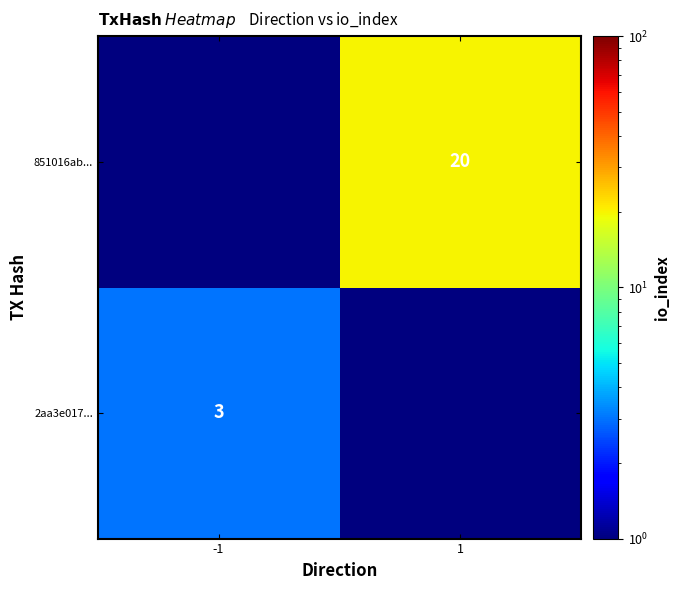

True or false: 851016ab... has a value of 5.8 at 1.

False